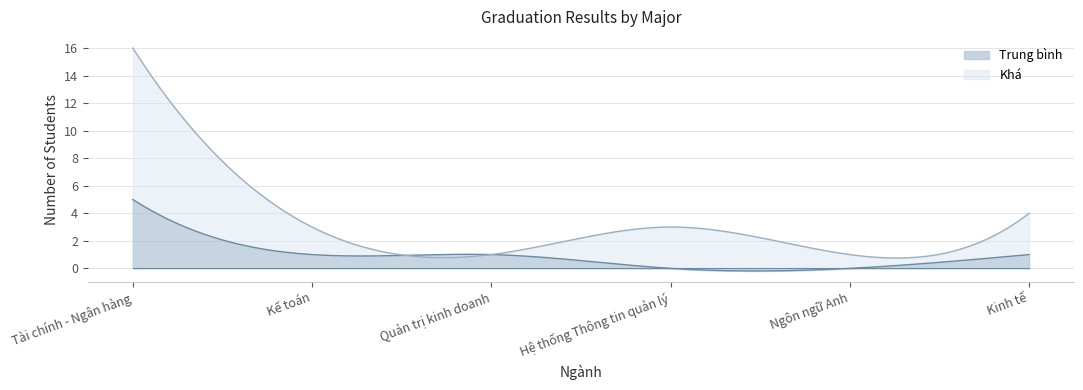

At which label does Khá reach its minimum?

Quản trị kinh doanh